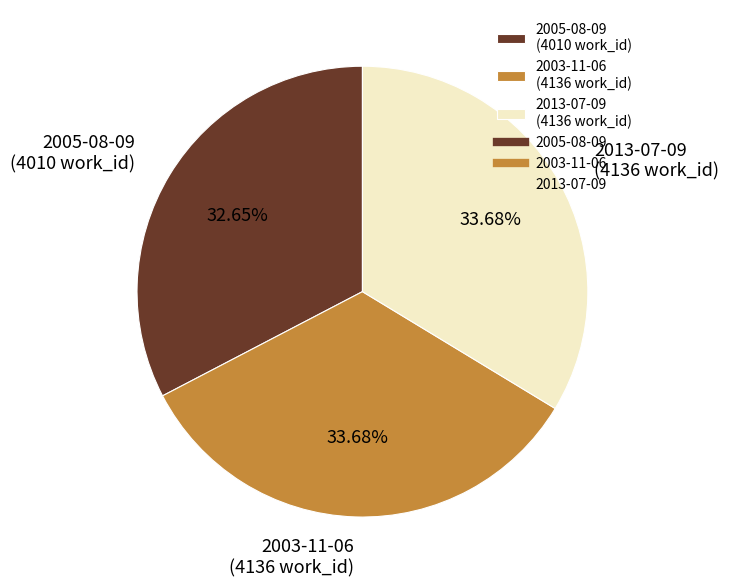

Between 2005-08-09 and 2013-07-09, which is larger?

2013-07-09